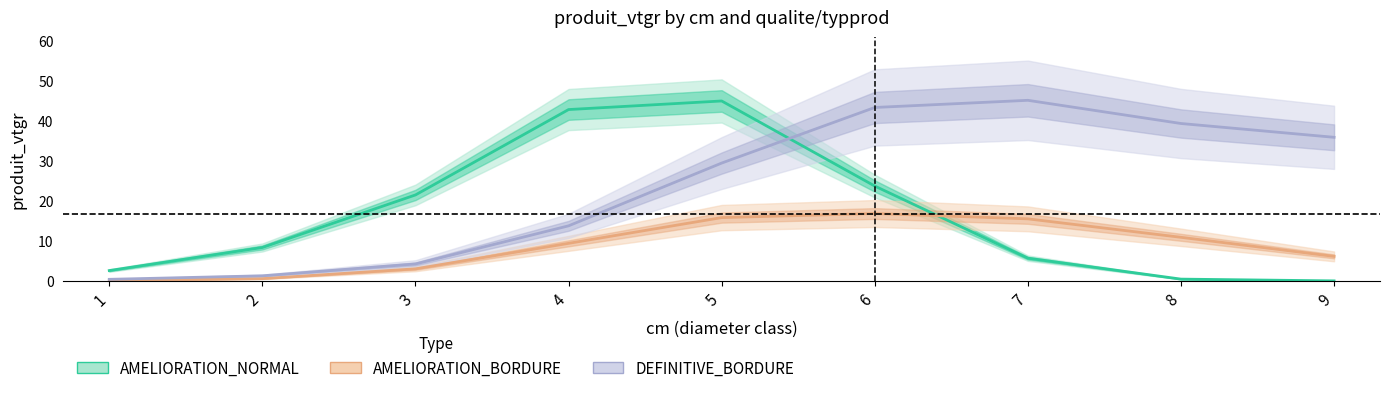

List the series in order of their peak value, highest first.

DEFINITIVE_BORDURE, AMELIORATION_NORMAL, AMELIORATION_BORDURE